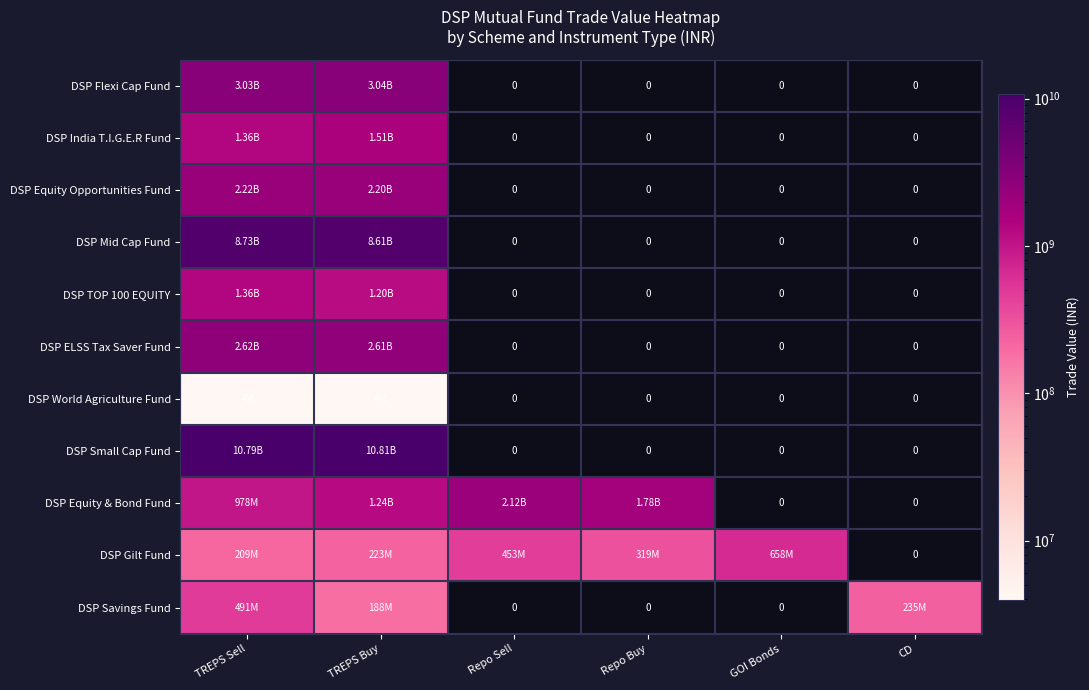

What is the average value of the DSP Flexi Cap Fund series?

1011760291.0